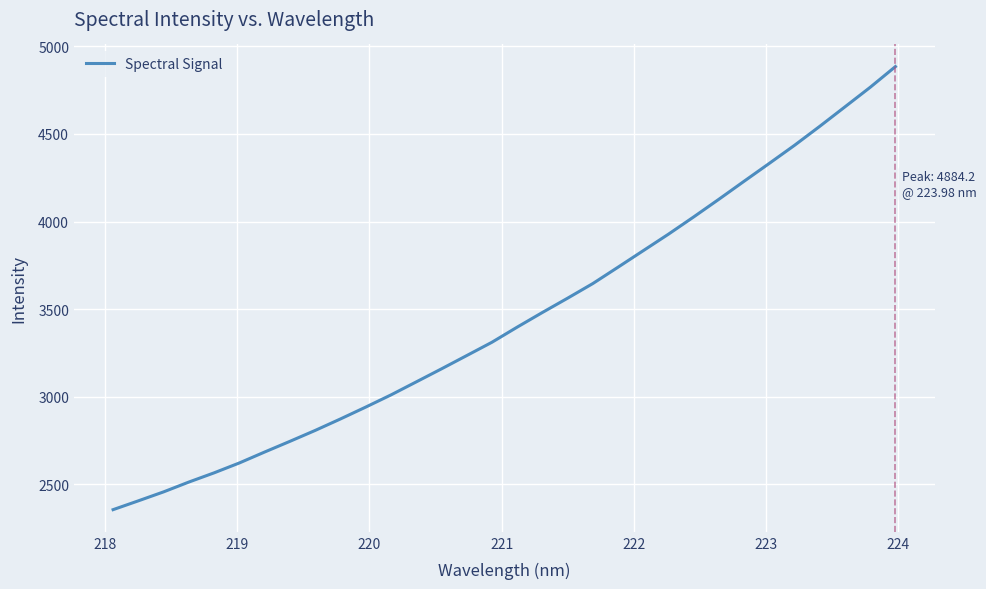

What is the maximum value shown in the chart?

4884.2